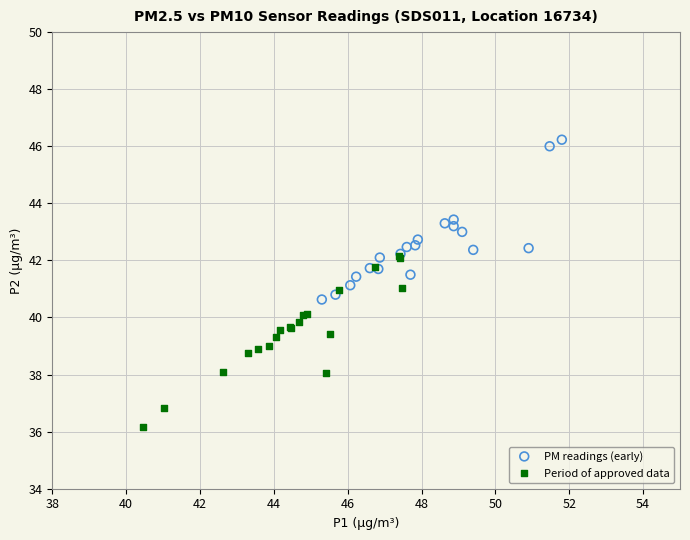

Which series reaches the maximum Y coordinate?

PM readings (early)